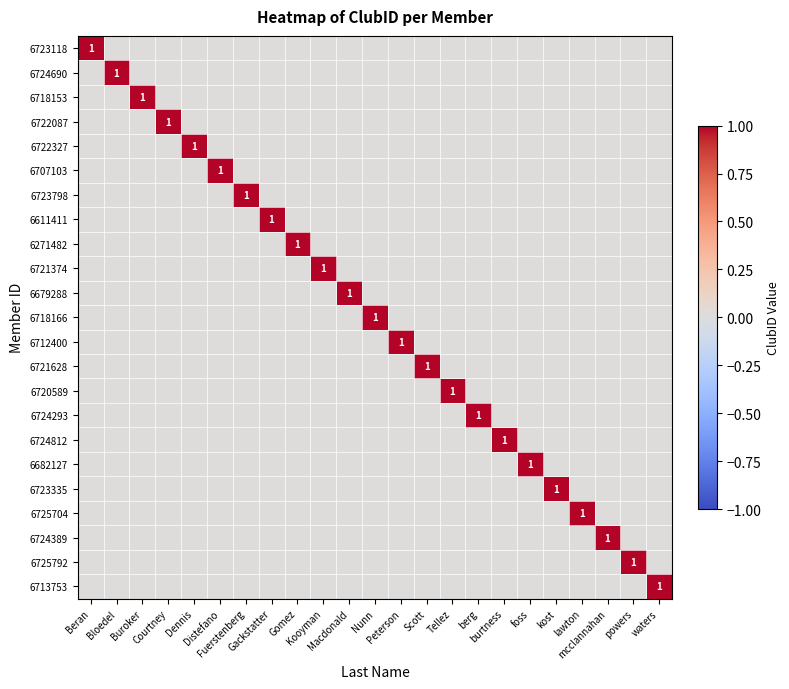

At which category does the chart reach its minimum across all series?

Bloedel